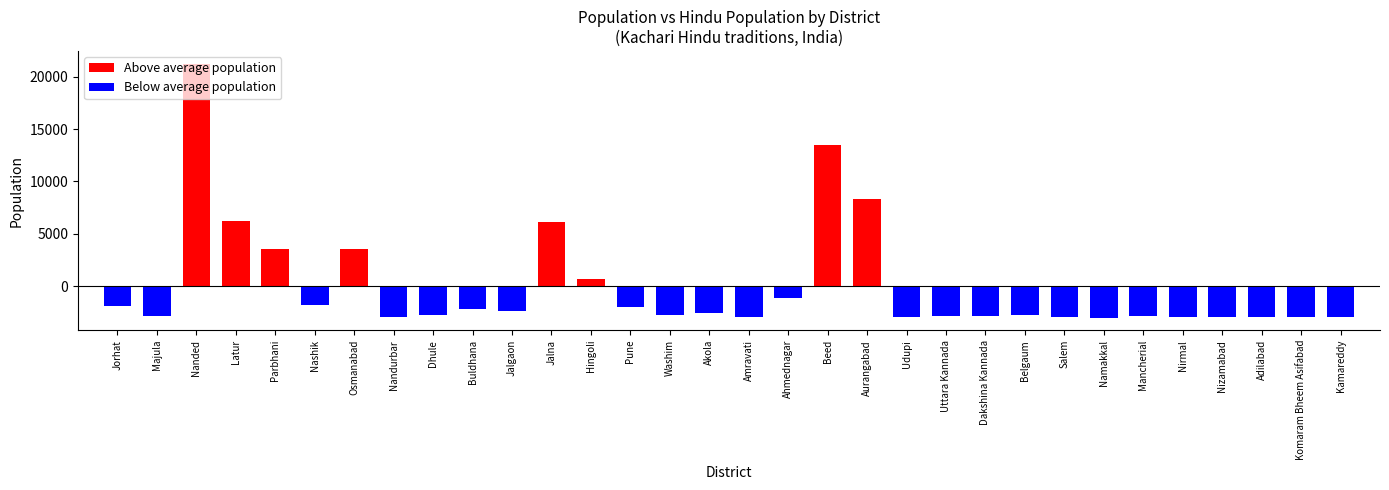

Reading left to right, transcribe all the data shown in this chart.

Above average population: Jorhat=0.0	Majula=0.0	Nanded=21247.5	Latur=6197.5	Parbhani=3527.5	Nashik=0.0	Osmanabad=3497.5	Nandurbar=0.0	Dhule=0.0	Buldhana=0.0	Jalgaon=0.0	Jalna=6077.5	Hingoli=697.5	Pune=0.0	Washim=0.0	Akola=0.0	Amravati=0.0	Ahmednagar=0.0	Beed=13447.5	Aurangabad=8347.5	Udupi=0.0	Uttara Kannada=0.0	Dakshina Kannada=0.0	Belgaum=0.0	Salem=0.0	Namakkal=0.0	Mancherial=0.0	Nirmal=0.0	Nizamabad=0.0	Adilabad=0.0	Komaram Bheem Asifabad=0.0	Kamareddy=0.0
Below average population: Jorhat=-1892.5	Majula=-2822.5	Nanded=0.0	Latur=0.0	Parbhani=0.0	Nashik=-1802.5	Osmanabad=0.0	Nandurbar=-2912.5	Dhule=-2772.5	Buldhana=-2222.5	Jalgaon=-2372.5	Jalna=0.0	Hingoli=0.0	Pune=-1982.5	Washim=-2722.5	Akola=-2522.5	Amravati=-2942.5	Ahmednagar=-1102.5	Beed=0.0	Aurangabad=0.0	Udupi=-2962.5	Uttara Kannada=-2862.5	Dakshina Kannada=-2882.5	Belgaum=-2742.5	Salem=-2972.5	Namakkal=-3002.5	Mancherial=-2902.5	Nirmal=-2922.5	Nizamabad=-2912.5	Adilabad=-2922.5	Komaram Bheem Asifabad=-2942.5	Kamareddy=-2942.5